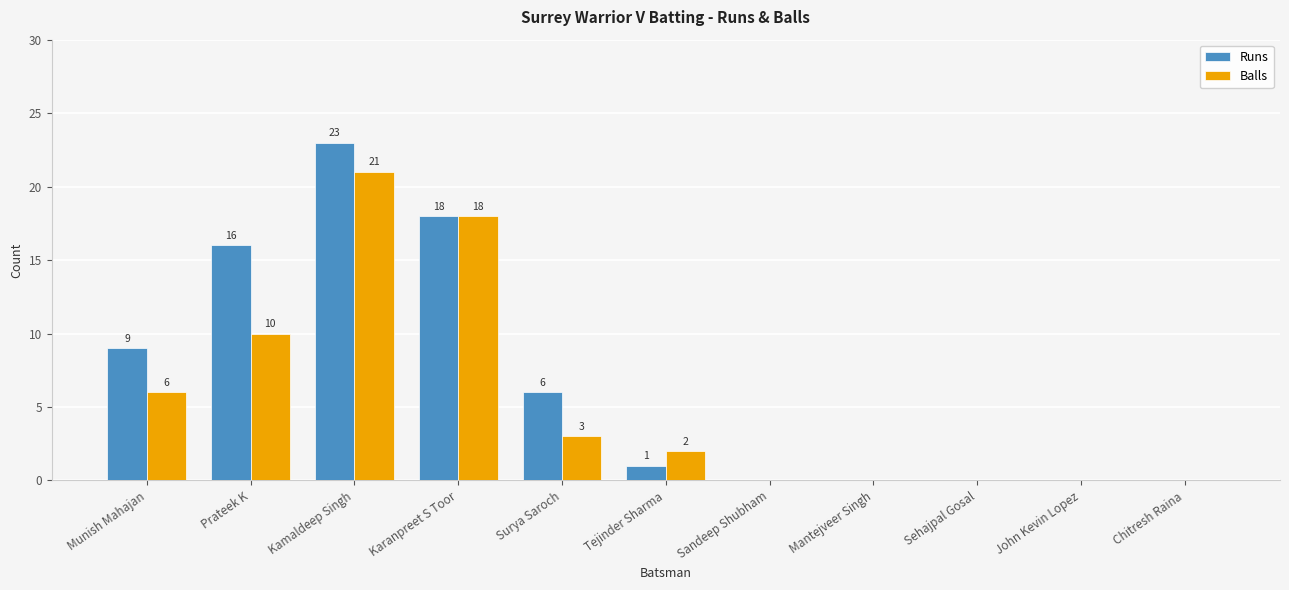

What is the sum of all Balls values?

60